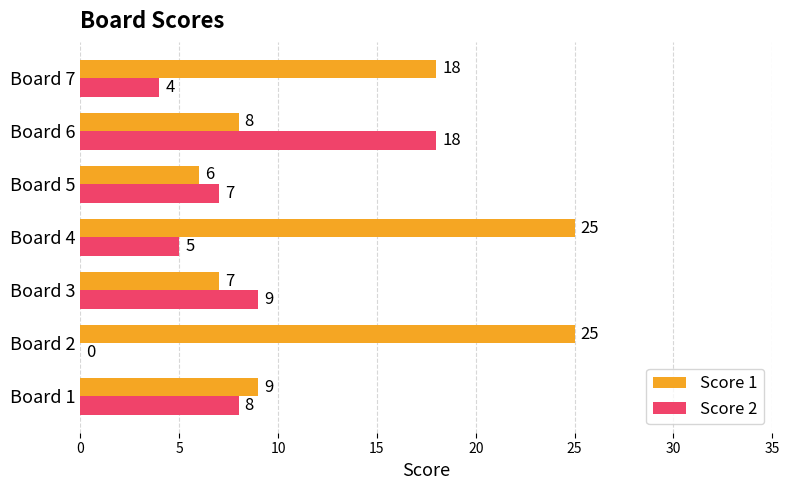

At which category is the sum across all series the highest?

Board 4